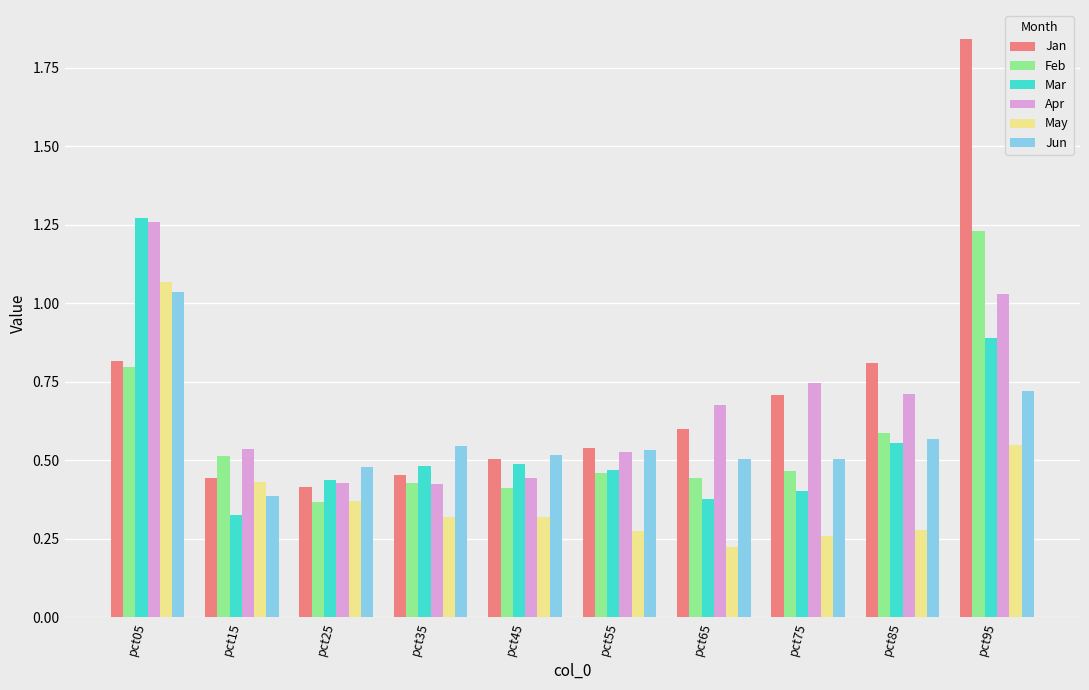

What is the total value across all series at pct45?

2.7